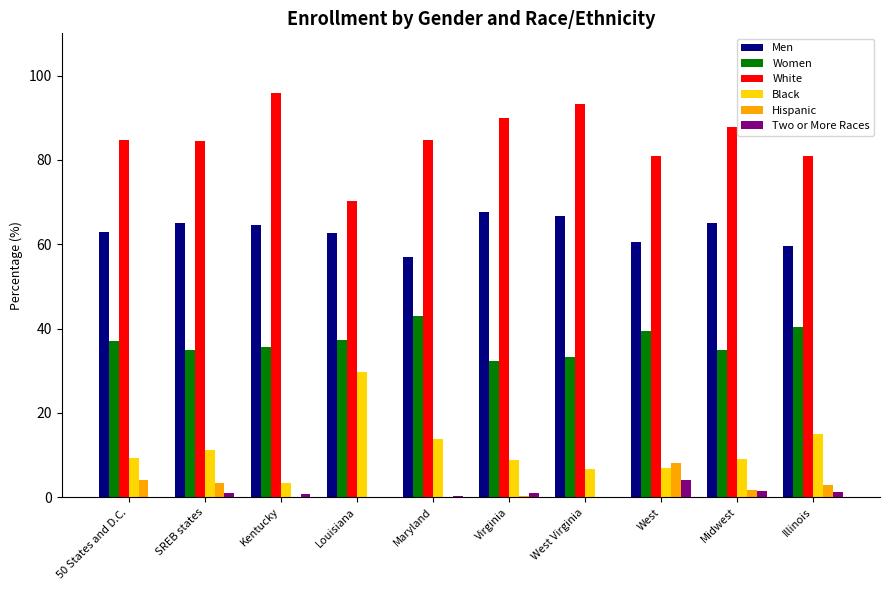

True or false: Women has a value of 12.9 at West.

False